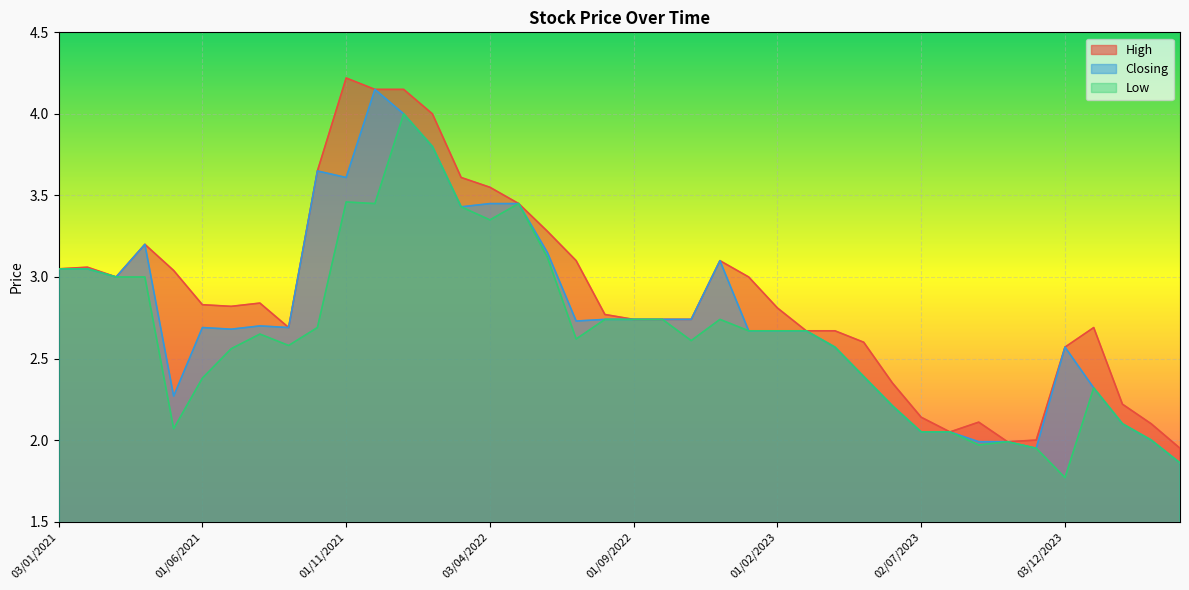

Between 01/02/2023 and 03/07/2022, which series saw the biggest shift?

High